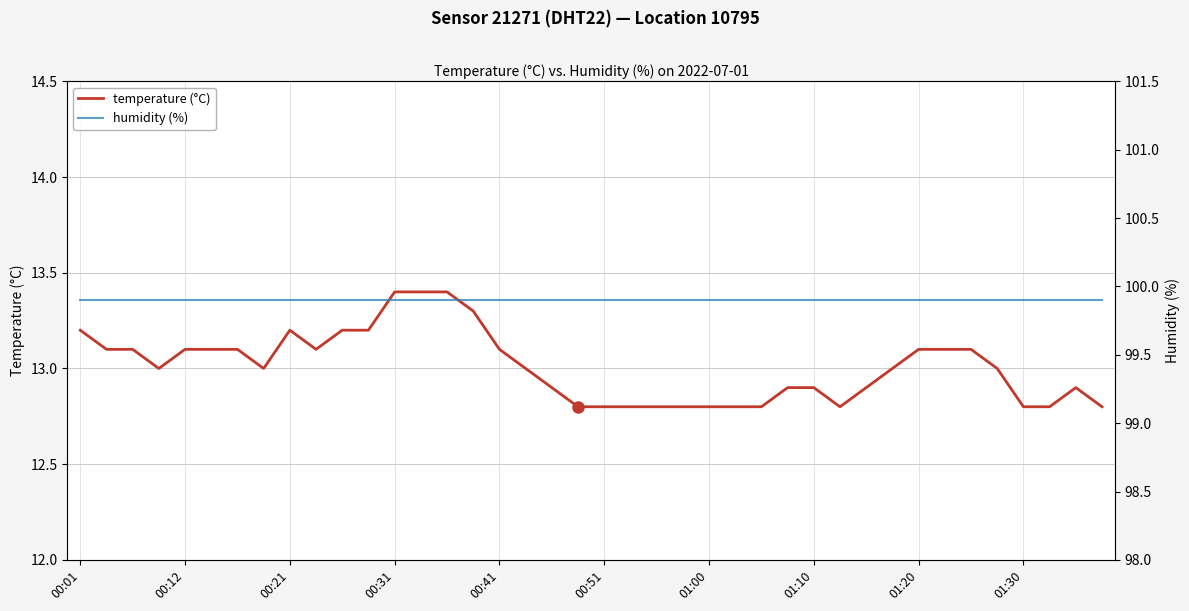

What are all the series names shown in the legend?

temperature (°C), humidity (%)